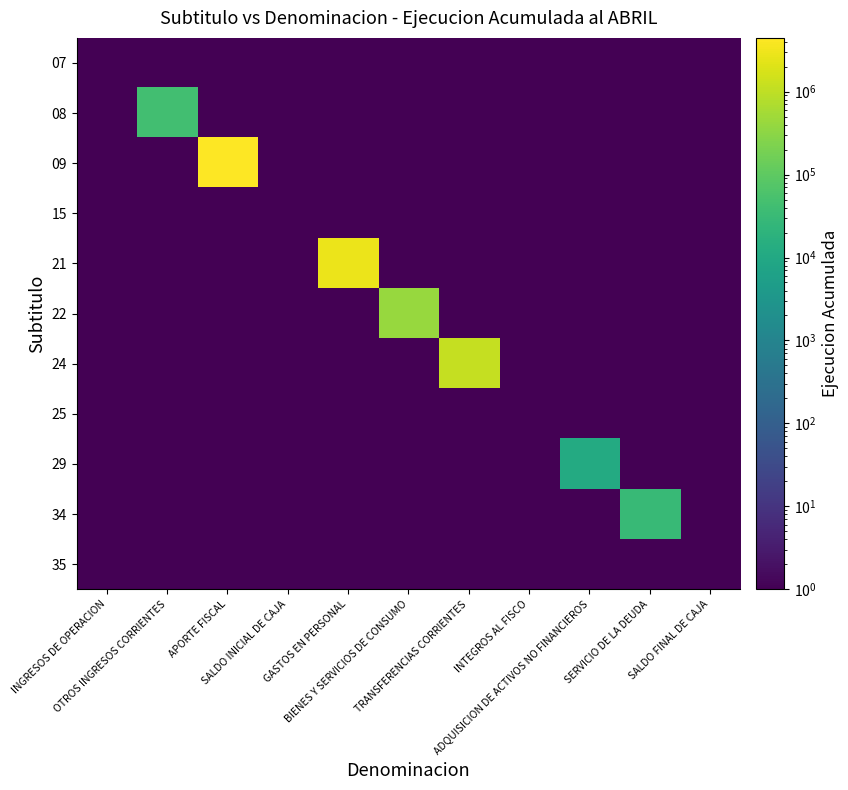

Reading left to right, what are all the values shown in this chart?

07: INGRESOS DE OPERACION=0.1	OTROS INGRESOS CORRIENTES=0.1	APORTE FISCAL=0.1	SALDO INICIAL DE CAJA=0.1	GASTOS EN PERSONAL=0.1	BIENES Y SERVICIOS DE CONSUMO=0.1	TRANSFERENCIAS CORRIENTES=0.1	INTEGROS AL FISCO=0.1	ADQUISICION DE ACTIVOS NO FINANCIEROS=0.1	SERVICIO DE LA DEUDA=0.1	SALDO FINAL DE CAJA=0.1
08: INGRESOS DE OPERACION=0.1	OTROS INGRESOS CORRIENTES=42771.0	APORTE FISCAL=0.1	SALDO INICIAL DE CAJA=0.1	GASTOS EN PERSONAL=0.1	BIENES Y SERVICIOS DE CONSUMO=0.1	TRANSFERENCIAS CORRIENTES=0.1	INTEGROS AL FISCO=0.1	ADQUISICION DE ACTIVOS NO FINANCIEROS=0.1	SERVICIO DE LA DEUDA=0.1	SALDO FINAL DE CAJA=0.1
09: INGRESOS DE OPERACION=0.1	OTROS INGRESOS CORRIENTES=0.1	APORTE FISCAL=4445982.0	SALDO INICIAL DE CAJA=0.1	GASTOS EN PERSONAL=0.1	BIENES Y SERVICIOS DE CONSUMO=0.1	TRANSFERENCIAS CORRIENTES=0.1	INTEGROS AL FISCO=0.1	ADQUISICION DE ACTIVOS NO FINANCIEROS=0.1	SERVICIO DE LA DEUDA=0.1	SALDO FINAL DE CAJA=0.1
15: INGRESOS DE OPERACION=0.1	OTROS INGRESOS CORRIENTES=0.1	APORTE FISCAL=0.1	SALDO INICIAL DE CAJA=0.1	GASTOS EN PERSONAL=0.1	BIENES Y SERVICIOS DE CONSUMO=0.1	TRANSFERENCIAS CORRIENTES=0.1	INTEGROS AL FISCO=0.1	ADQUISICION DE ACTIVOS NO FINANCIEROS=0.1	SERVICIO DE LA DEUDA=0.1	SALDO FINAL DE CAJA=0.1
21: INGRESOS DE OPERACION=0.1	OTROS INGRESOS CORRIENTES=0.1	APORTE FISCAL=0.1	SALDO INICIAL DE CAJA=0.1	GASTOS EN PERSONAL=2861872.0	BIENES Y SERVICIOS DE CONSUMO=0.1	TRANSFERENCIAS CORRIENTES=0.1	INTEGROS AL FISCO=0.1	ADQUISICION DE ACTIVOS NO FINANCIEROS=0.1	SERVICIO DE LA DEUDA=0.1	SALDO FINAL DE CAJA=0.1
22: INGRESOS DE OPERACION=0.1	OTROS INGRESOS CORRIENTES=0.1	APORTE FISCAL=0.1	SALDO INICIAL DE CAJA=0.1	GASTOS EN PERSONAL=0.1	BIENES Y SERVICIOS DE CONSUMO=425312.0	TRANSFERENCIAS CORRIENTES=0.1	INTEGROS AL FISCO=0.1	ADQUISICION DE ACTIVOS NO FINANCIEROS=0.1	SERVICIO DE LA DEUDA=0.1	SALDO FINAL DE CAJA=0.1
24: INGRESOS DE OPERACION=0.1	OTROS INGRESOS CORRIENTES=0.1	APORTE FISCAL=0.1	SALDO INICIAL DE CAJA=0.1	GASTOS EN PERSONAL=0.1	BIENES Y SERVICIOS DE CONSUMO=0.1	TRANSFERENCIAS CORRIENTES=1169189.0	INTEGROS AL FISCO=0.1	ADQUISICION DE ACTIVOS NO FINANCIEROS=0.1	SERVICIO DE LA DEUDA=0.1	SALDO FINAL DE CAJA=0.1
25: INGRESOS DE OPERACION=0.1	OTROS INGRESOS CORRIENTES=0.1	APORTE FISCAL=0.1	SALDO INICIAL DE CAJA=0.1	GASTOS EN PERSONAL=0.1	BIENES Y SERVICIOS DE CONSUMO=0.1	TRANSFERENCIAS CORRIENTES=0.1	INTEGROS AL FISCO=0.1	ADQUISICION DE ACTIVOS NO FINANCIEROS=0.1	SERVICIO DE LA DEUDA=0.1	SALDO FINAL DE CAJA=0.1
29: INGRESOS DE OPERACION=0.1	OTROS INGRESOS CORRIENTES=0.1	APORTE FISCAL=0.1	SALDO INICIAL DE CAJA=0.1	GASTOS EN PERSONAL=0.1	BIENES Y SERVICIOS DE CONSUMO=0.1	TRANSFERENCIAS CORRIENTES=0.1	INTEGROS AL FISCO=0.1	ADQUISICION DE ACTIVOS NO FINANCIEROS=11363.0	SERVICIO DE LA DEUDA=0.1	SALDO FINAL DE CAJA=0.1
34: INGRESOS DE OPERACION=0.1	OTROS INGRESOS CORRIENTES=0.1	APORTE FISCAL=0.1	SALDO INICIAL DE CAJA=0.1	GASTOS EN PERSONAL=0.1	BIENES Y SERVICIOS DE CONSUMO=0.1	TRANSFERENCIAS CORRIENTES=0.1	INTEGROS AL FISCO=0.1	ADQUISICION DE ACTIVOS NO FINANCIEROS=0.1	SERVICIO DE LA DEUDA=29366.0	SALDO FINAL DE CAJA=0.1
35: INGRESOS DE OPERACION=0.1	OTROS INGRESOS CORRIENTES=0.1	APORTE FISCAL=0.1	SALDO INICIAL DE CAJA=0.1	GASTOS EN PERSONAL=0.1	BIENES Y SERVICIOS DE CONSUMO=0.1	TRANSFERENCIAS CORRIENTES=0.1	INTEGROS AL FISCO=0.1	ADQUISICION DE ACTIVOS NO FINANCIEROS=0.1	SERVICIO DE LA DEUDA=0.1	SALDO FINAL DE CAJA=0.1